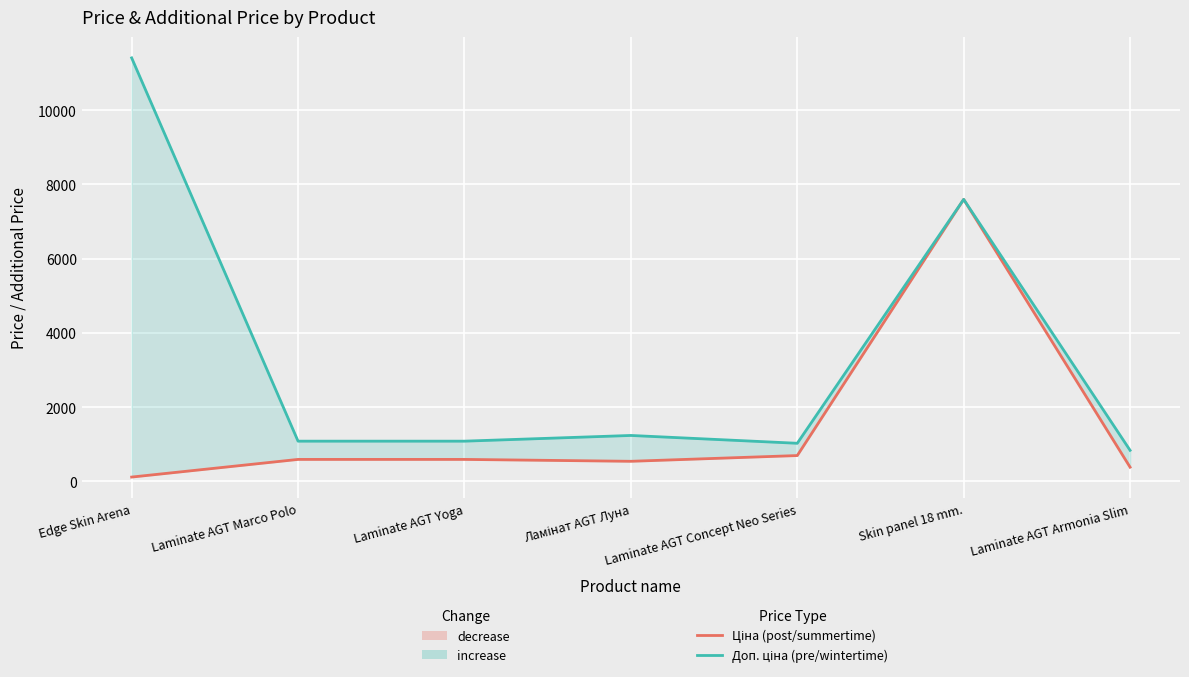

What is the value of the Ціна point at the 4th from the left?

539.0